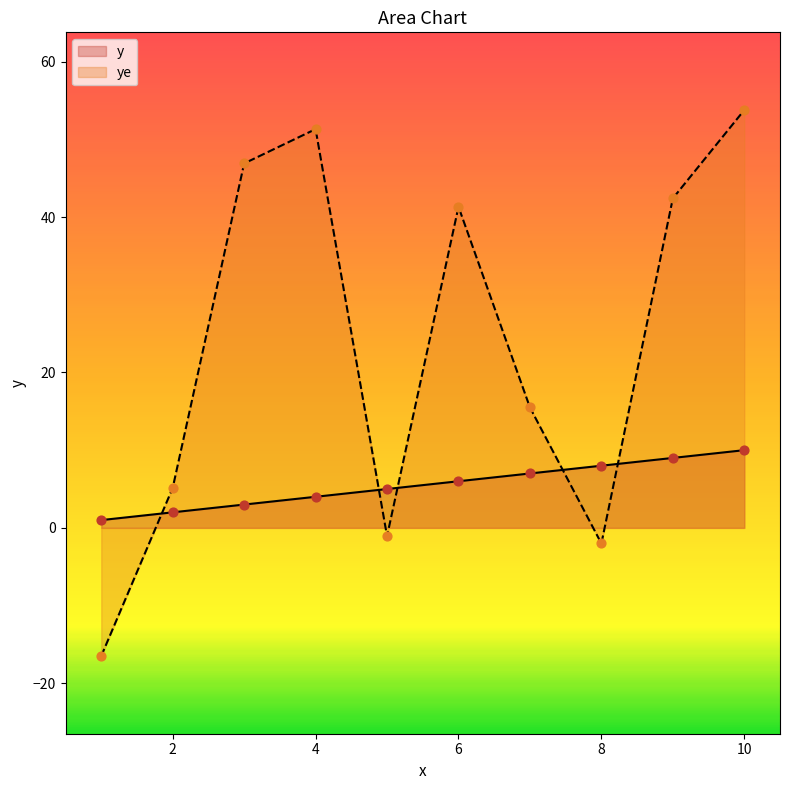

Which series contains the lowest Y value?

ye